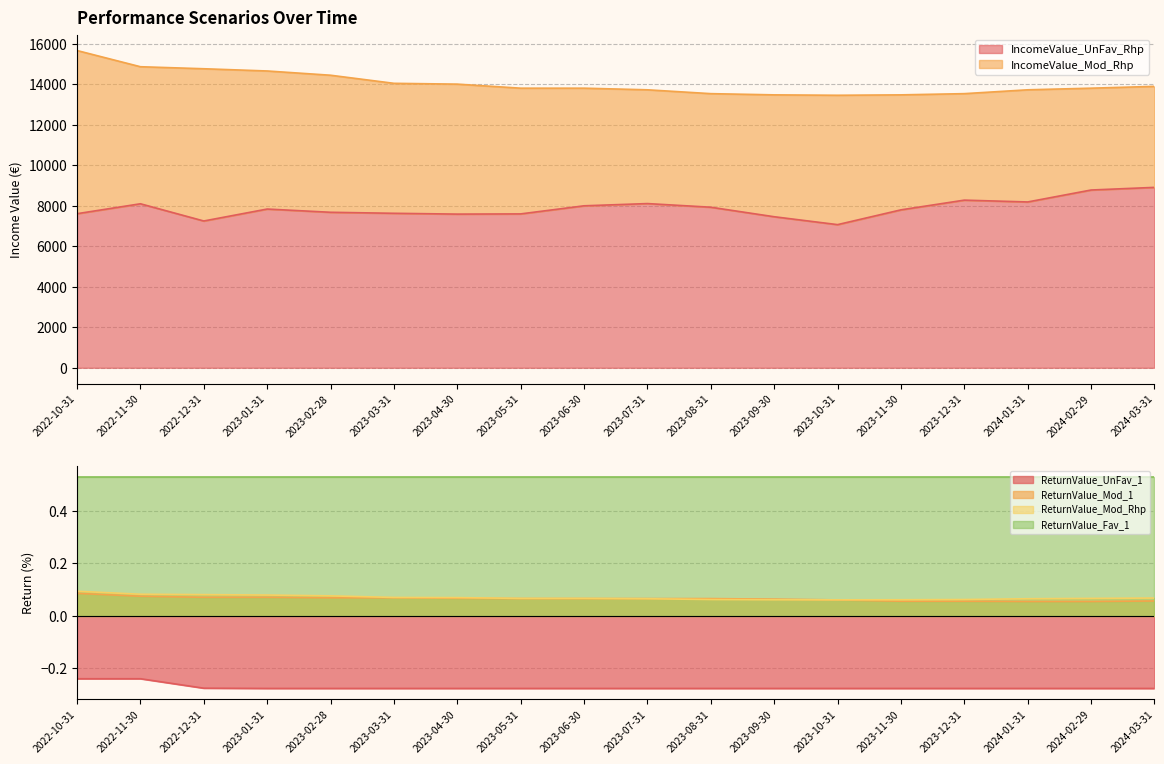

Between 2023-02-28 and 2023-08-31, which is larger?

2023-08-31